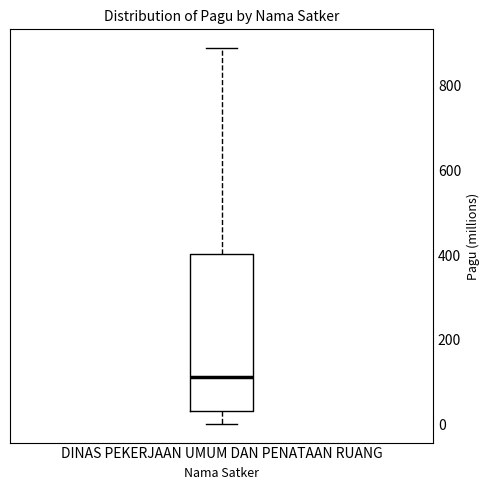

Where does the median line of the box for DINAS PEKERJAAN UMUM DAN PENATAAN RUANG sit on the y-axis? The values are not printed on the chart, so give them approximately, as read against the axis.

120